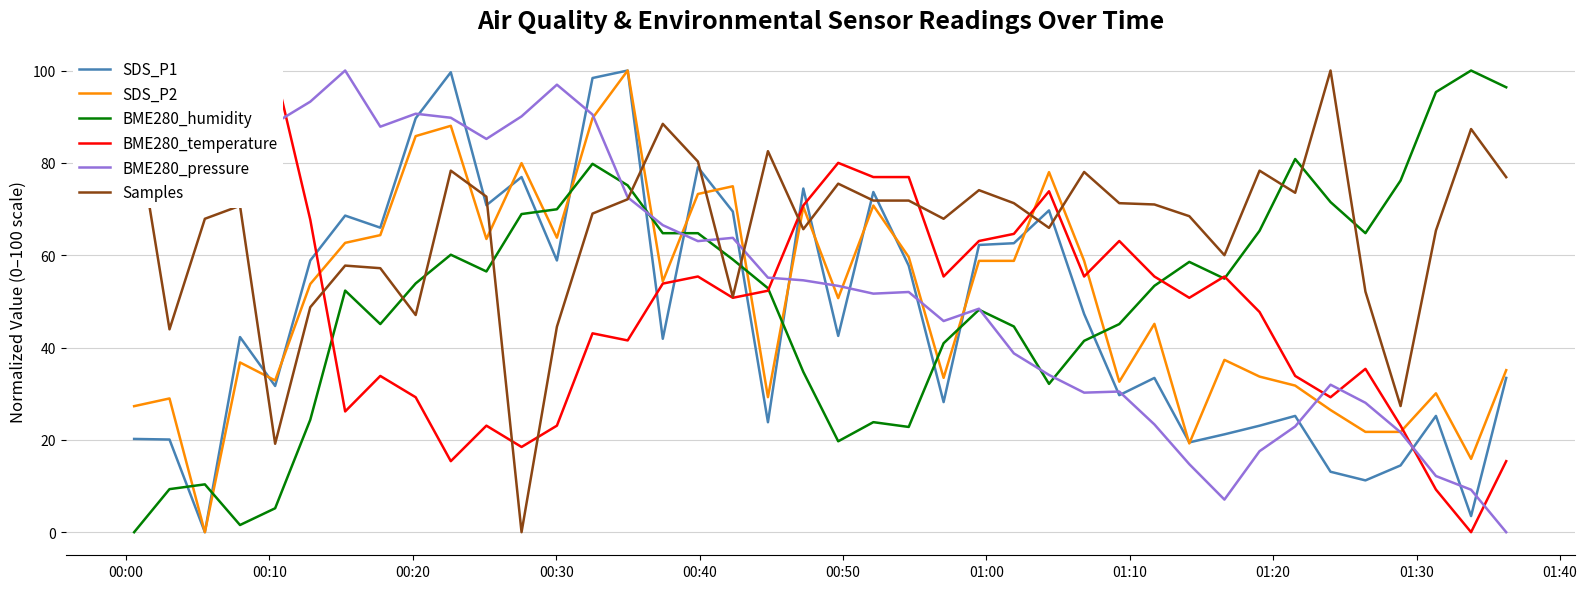

True or false: SDS_P1 and BME280_humidity cross at least once.

True